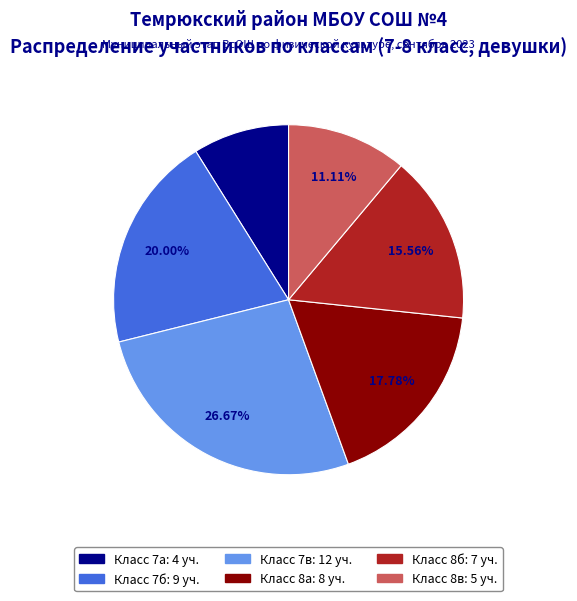

Does any single category account for the majority?

No